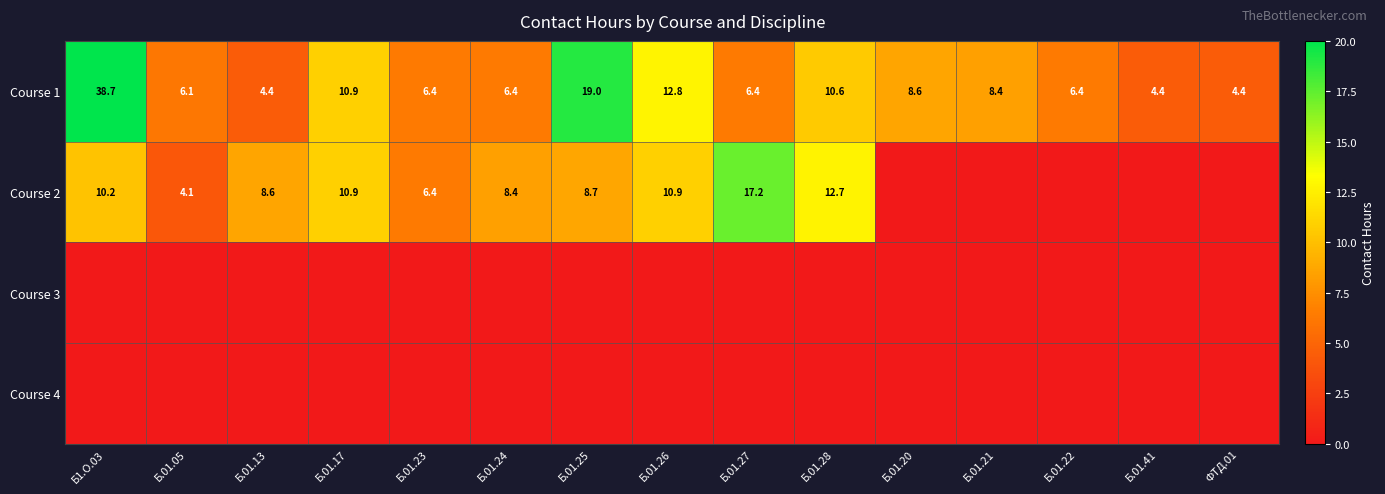

What is the average value of the Course 1 series?

10.3